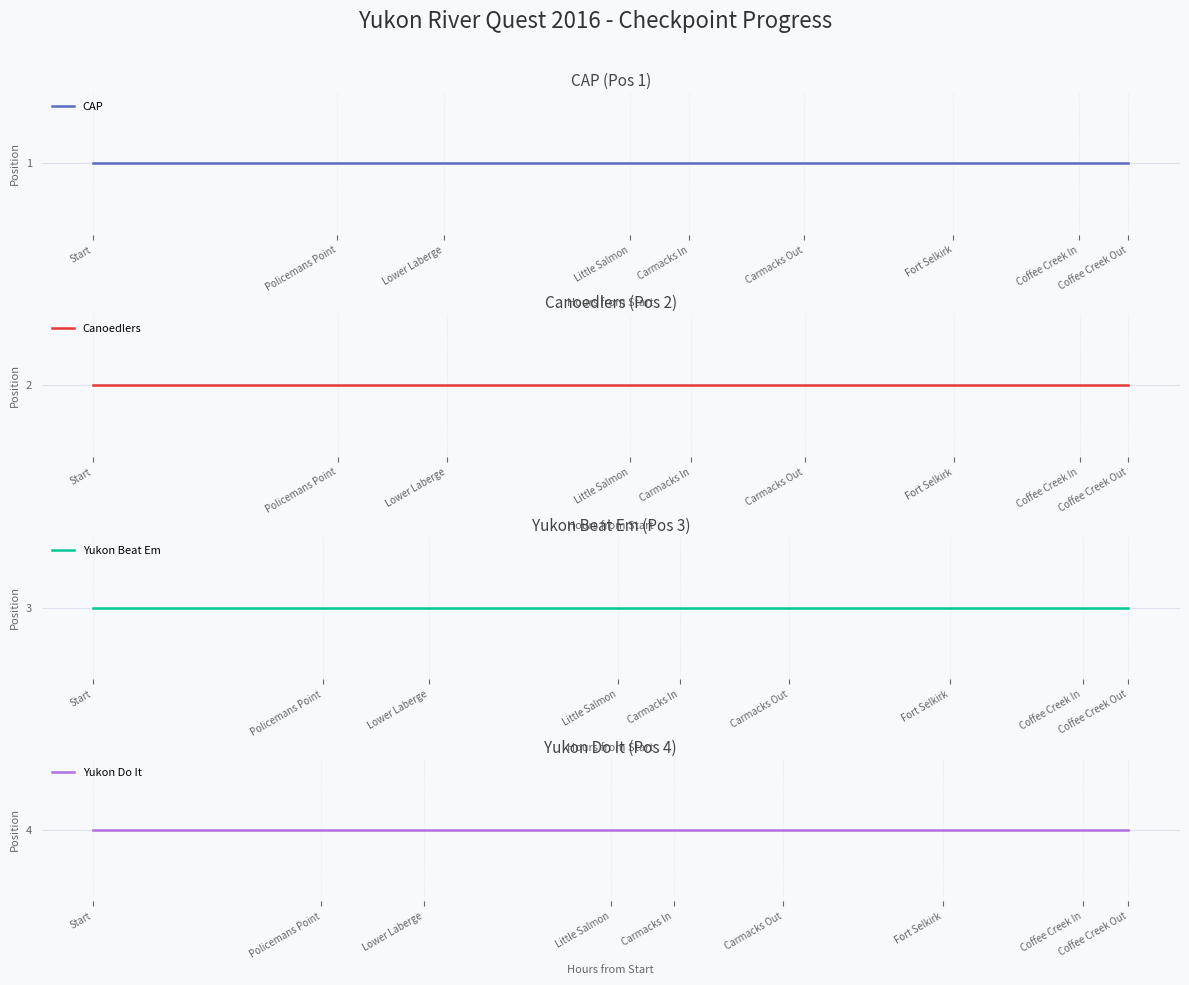

What is the average value of the Canoedlers series?

2